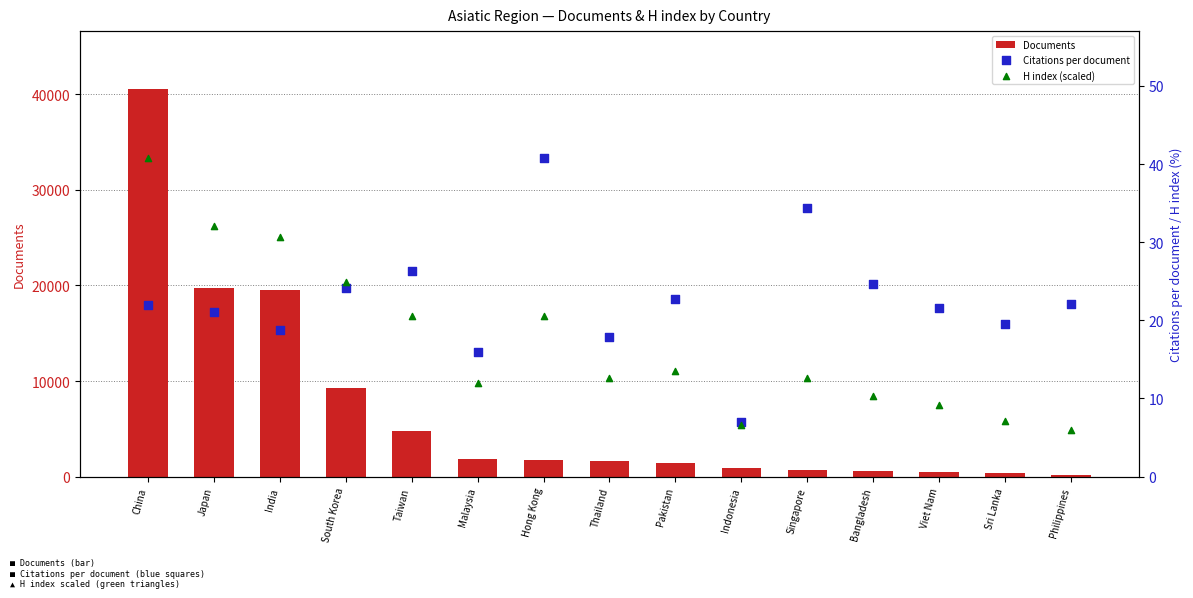

Which series reaches the minimum Y coordinate?

H index (scaled)